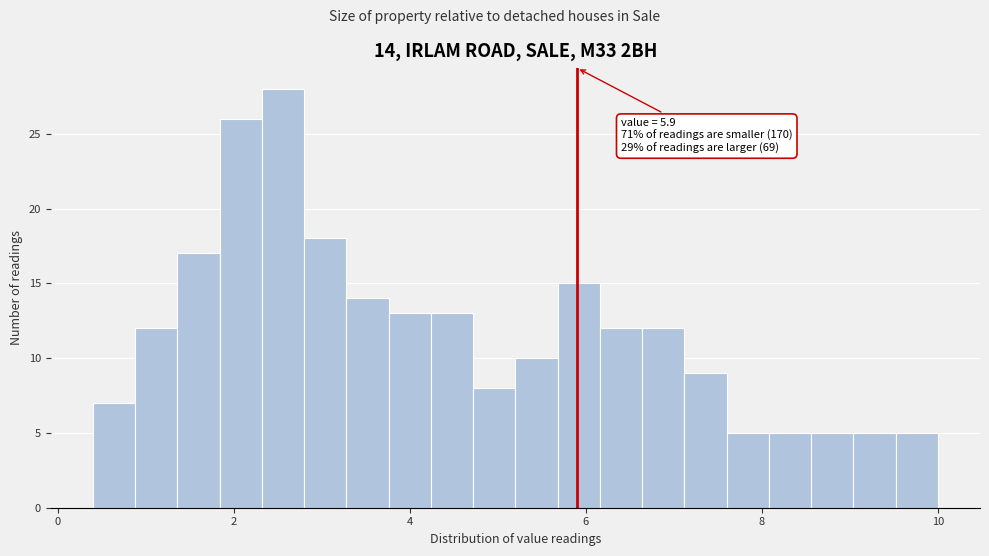

Read against the x-axis, roughly where is the centre of the tallest bar?

2.6